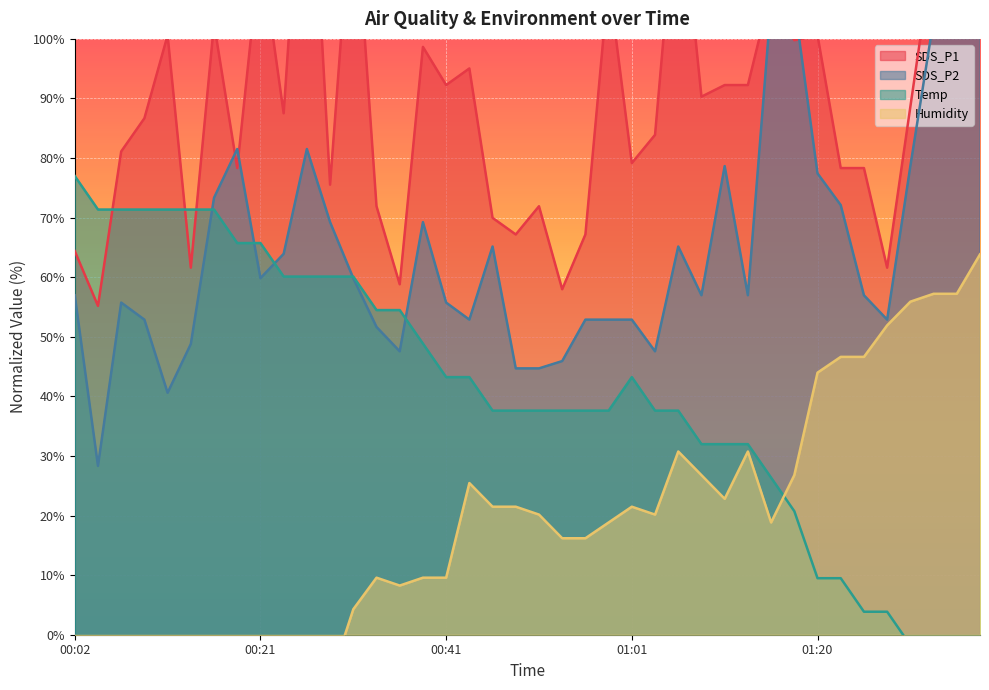

At how many categories does at least one series exceed 58?

39